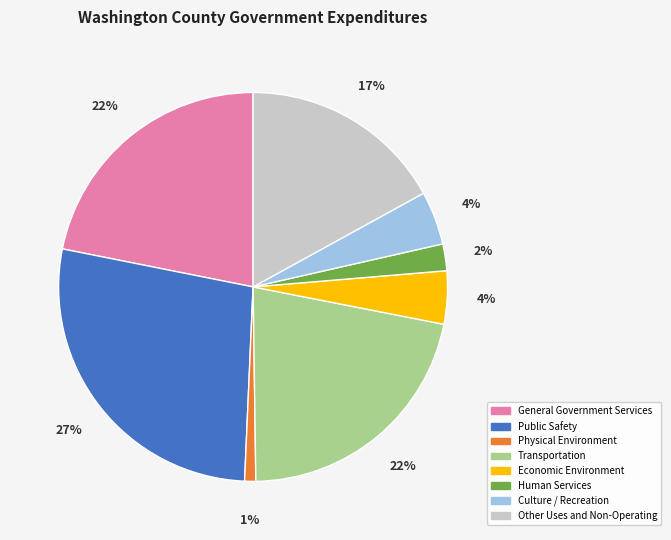

Which slice is the largest?

Public Safety